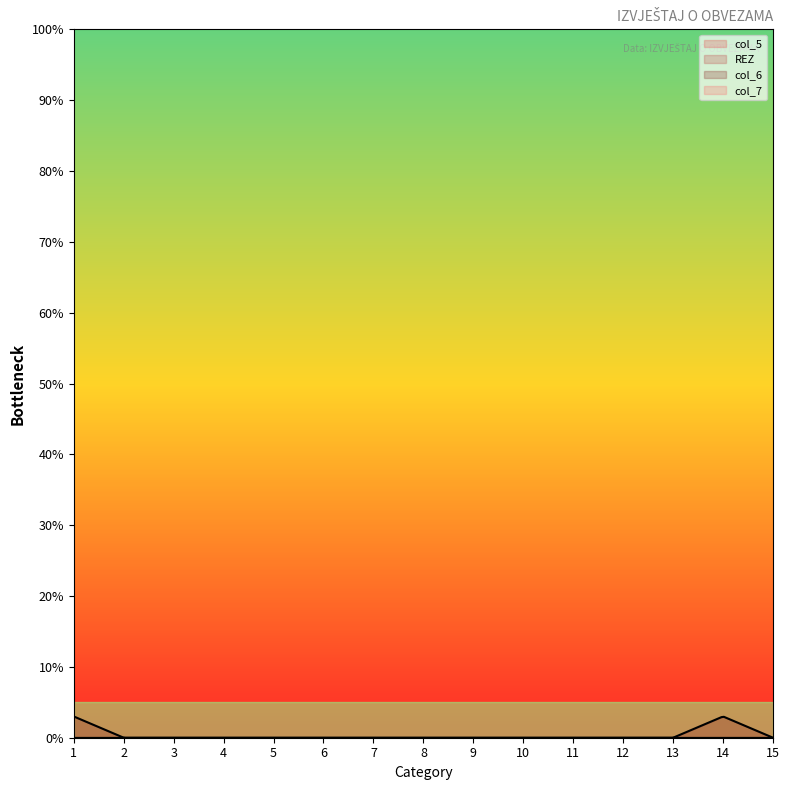

Between 5 and 8, which is larger?

5